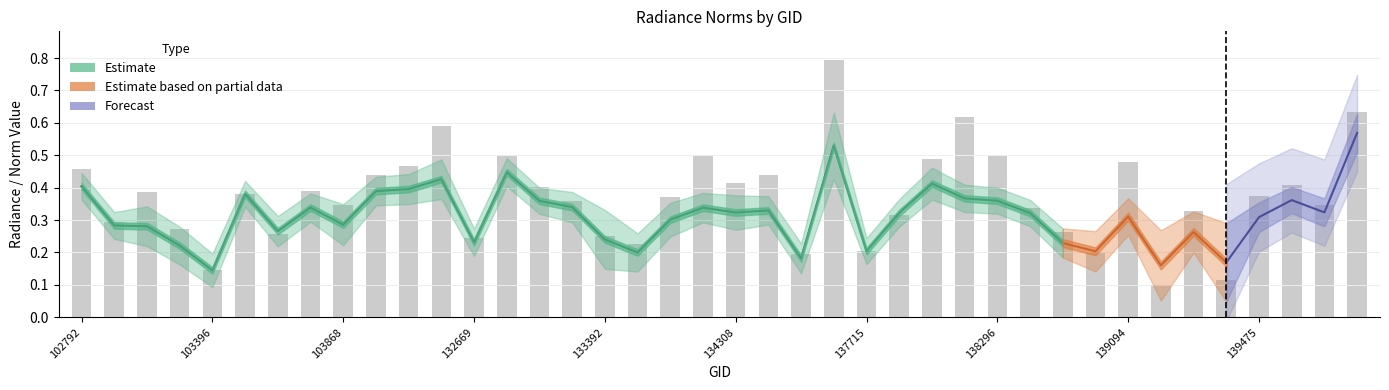

Is the value of rade9_aggzone_norm at 137715 greater than the value of rade9_mult_nadir_norm at 139672?

No